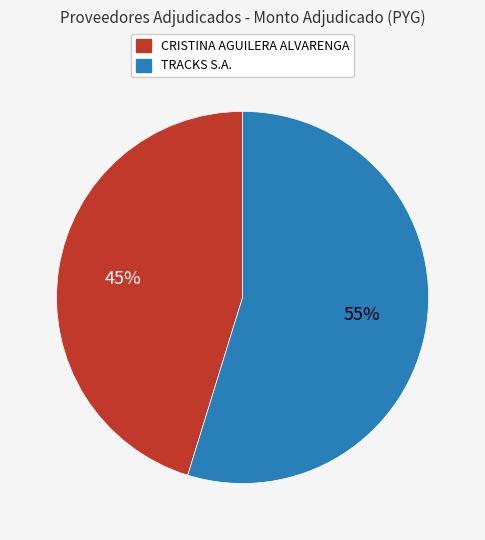

What is the ratio of the value at CRISTINA AGUILERA ALVARENGA to the value at TRACKS S.A.?

0.8